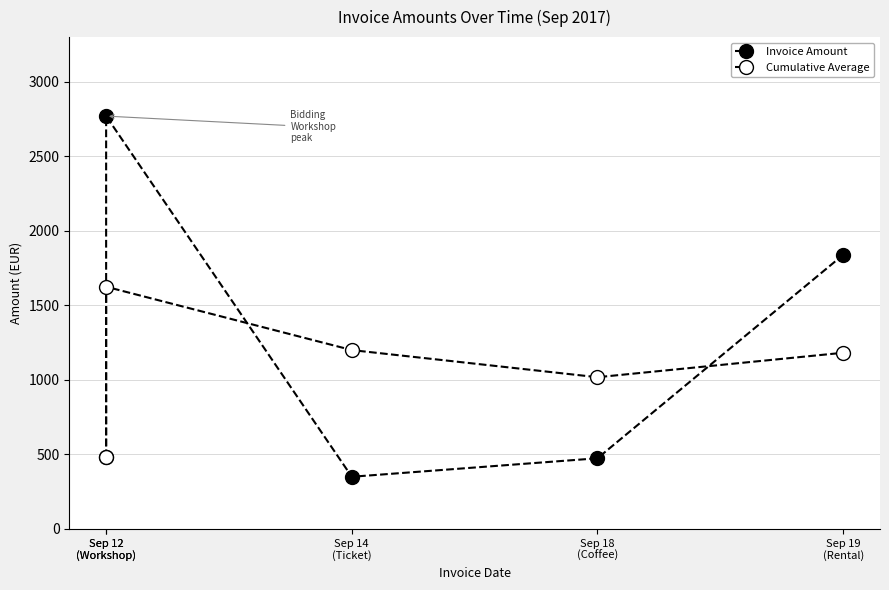

What is the total value across all series at Sep 19
(Rental)?

3021